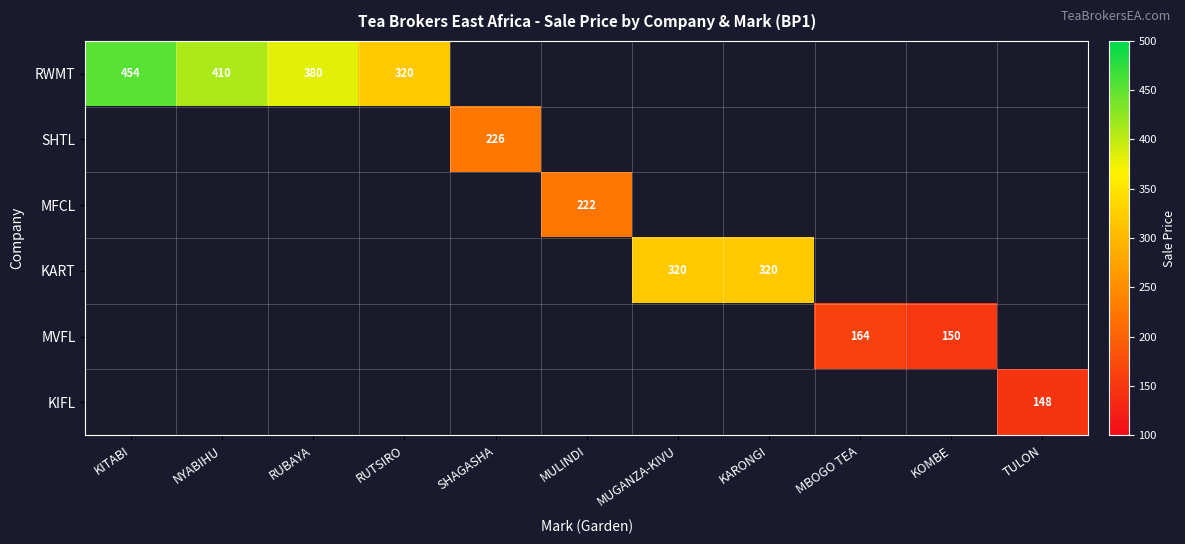

What is the greatest value displayed?

454.0